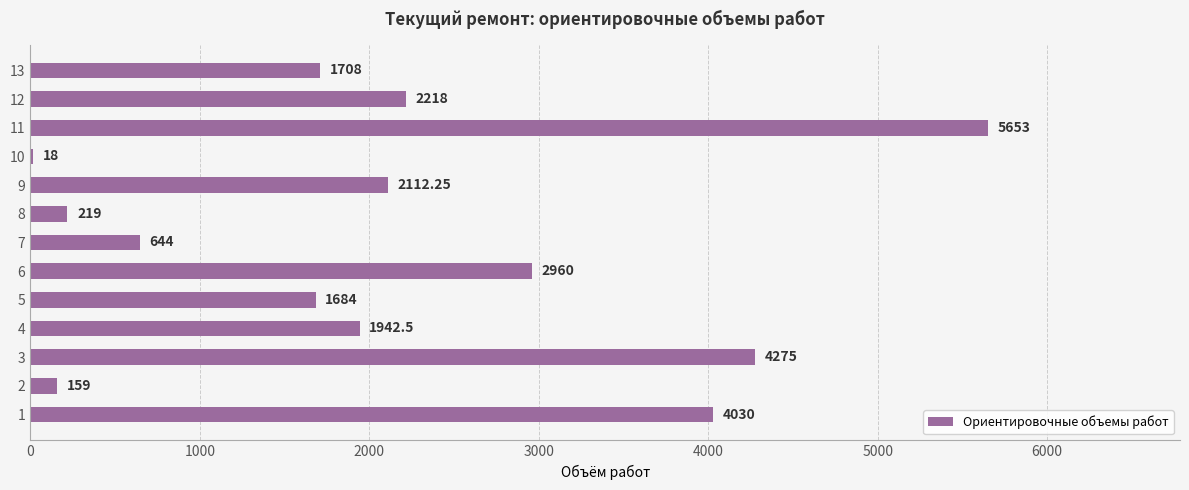

What is the sum of the values at 5 and 12?

3902.0